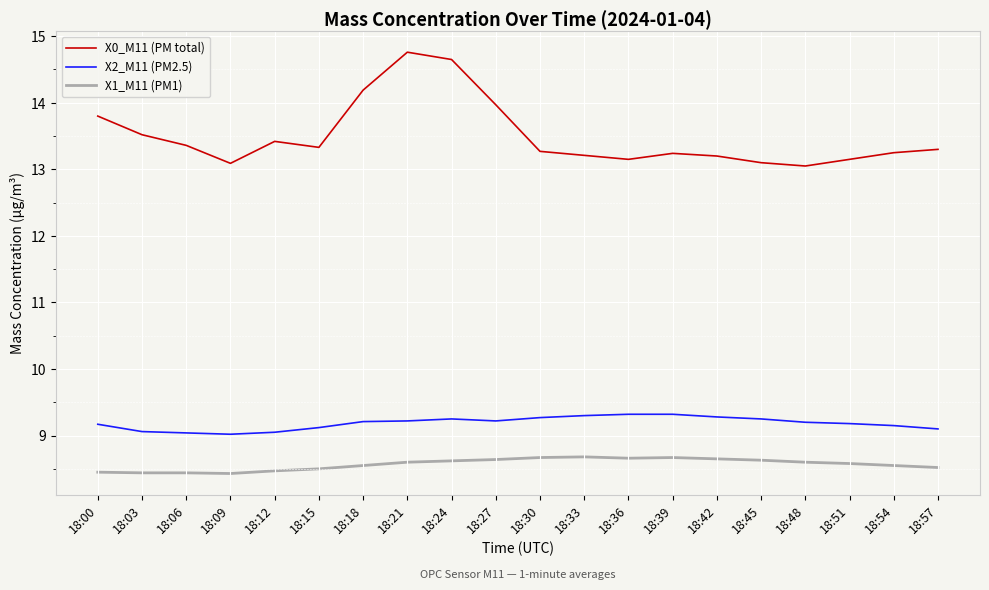

Which series changed the most between 18:27 and 18:33?

X0_M11 (PM total)